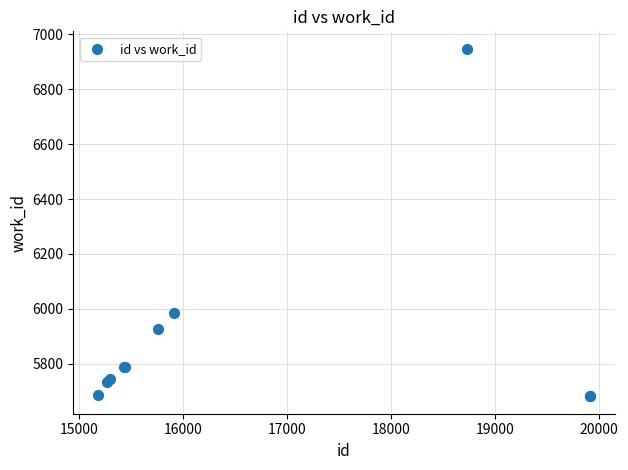

What Y value in the scatter plot is closest to 6314?

5983